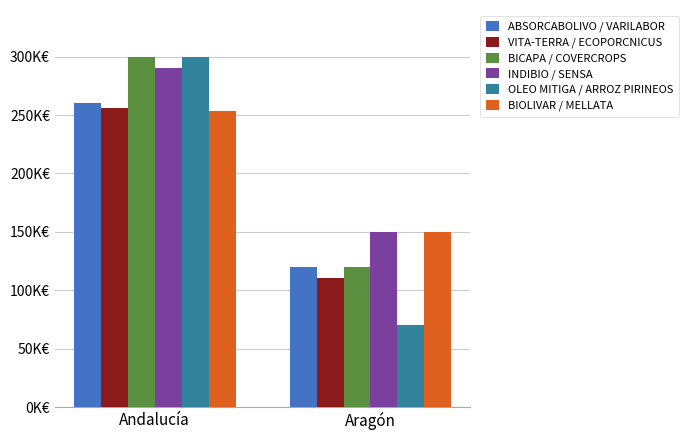

What are all the series names shown in the legend?

ABSORCABOLIVO / VARILABOR, VITA-TERRA / ECOPORCNICUS, BICAPA / COVERCROPS, INDIBIO / SENSA, OLEO MITIGA / ARROZ PIRINEOS, BIOLIVAR / MELLATA